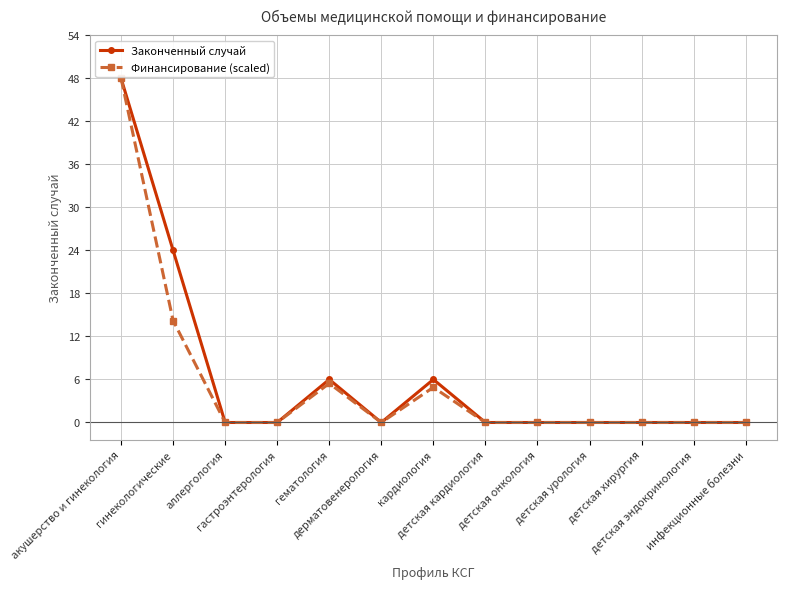

True or false: Финансирование (scaled) has more than 0 interior local peaks.

True